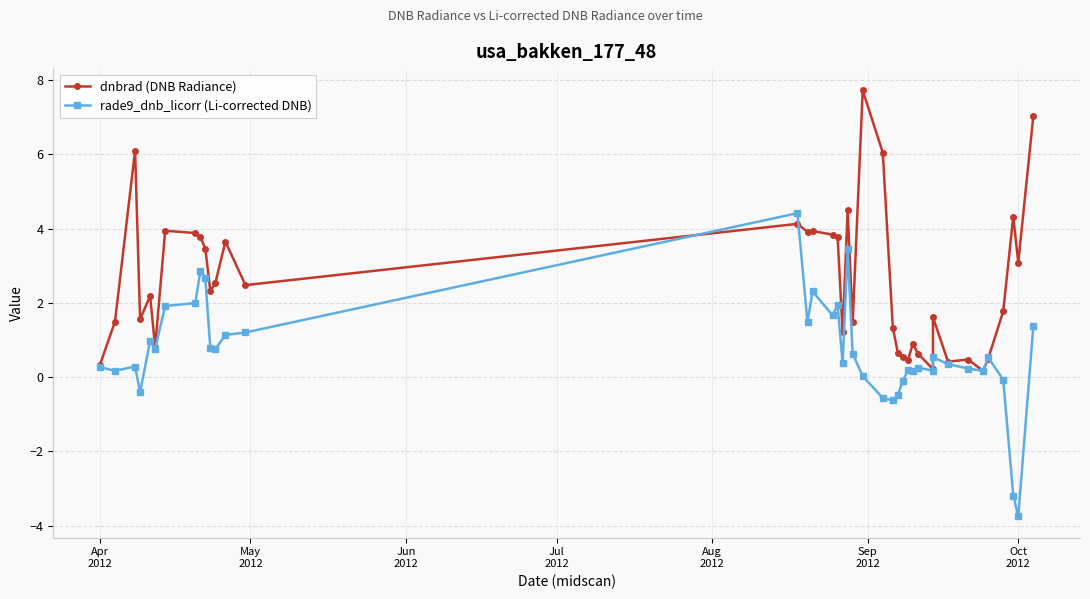

At which category does the chart reach its minimum across all series?

Oct 2012